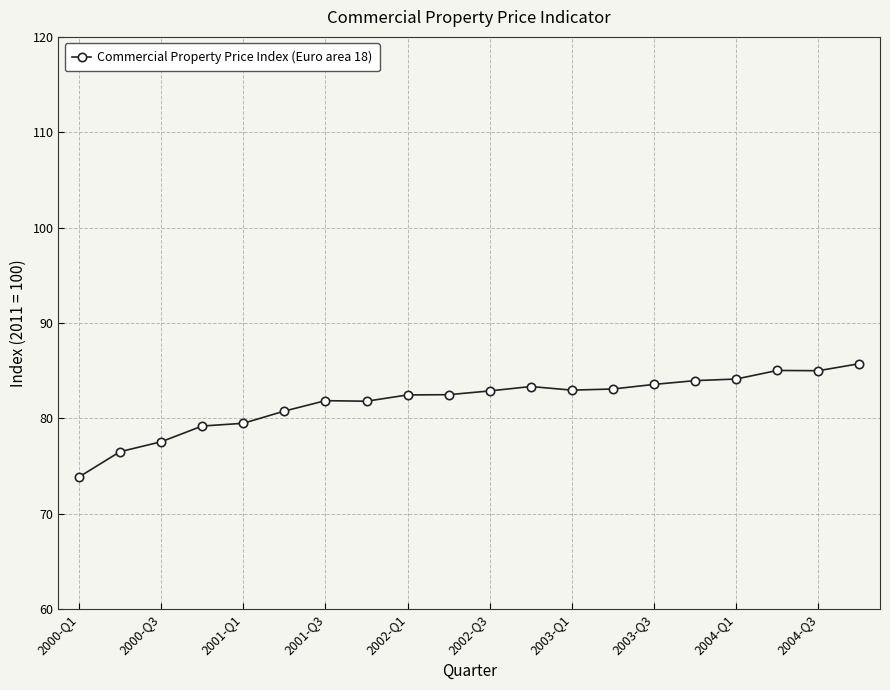

True or false: the data has more than 1 interior local peaks.

True